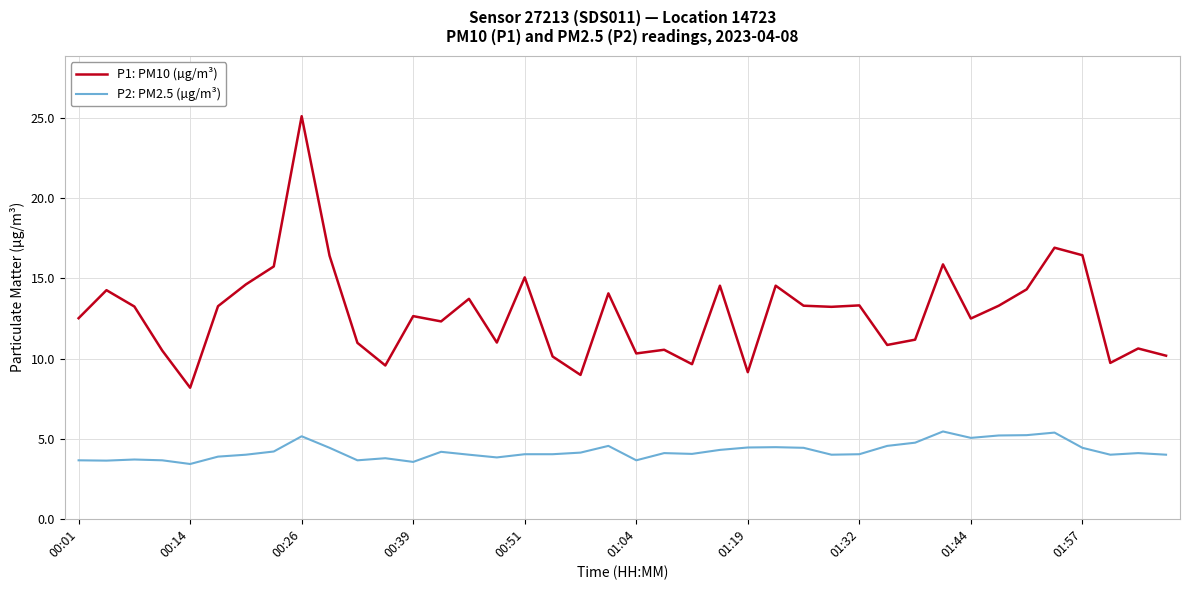

True or false: P2: PM2.5 (µg/m³) and P1: PM10 (µg/m³) cross at least once.

False